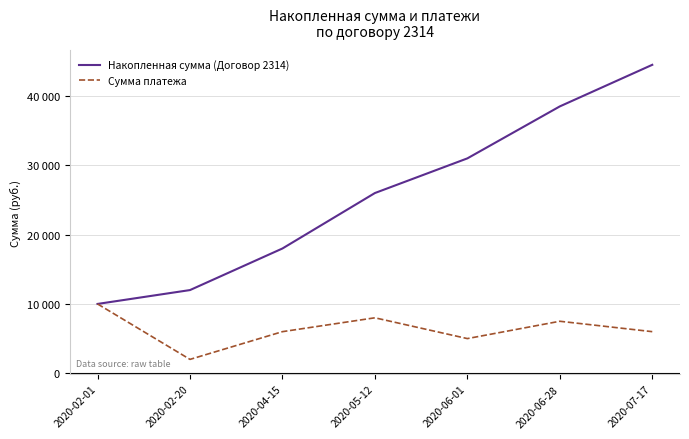

List the series in order of their overall mean, lowest first.

Сумма платежа, Накопленная сумма (Договор 2314)